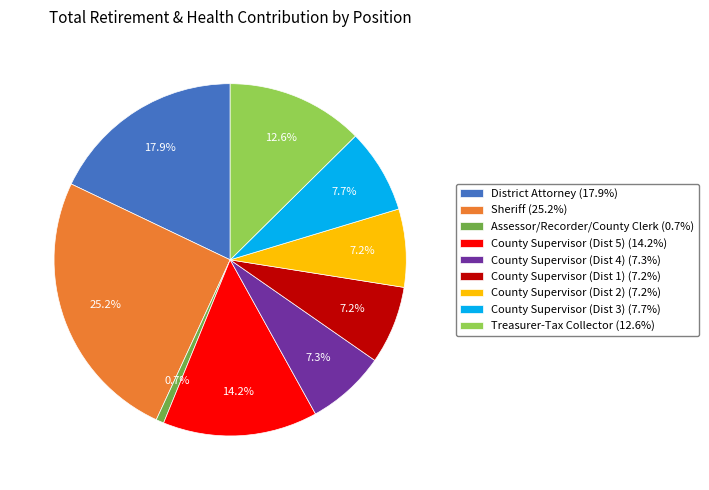

To the nearest percent, what percentage of the pie is County Supervisor (Dist 2)?

7%